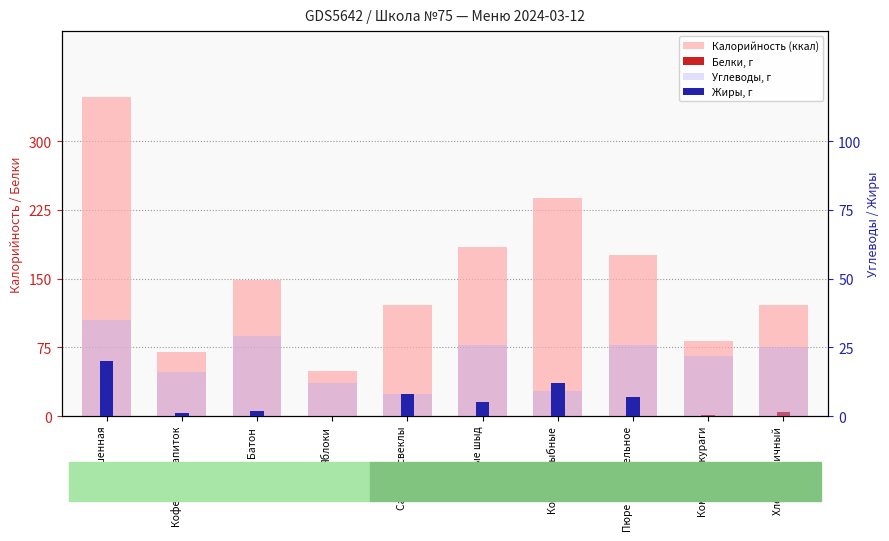

Between Пуштые шыд and Хлеб пшеничный, which is larger?

Пуштые шыд